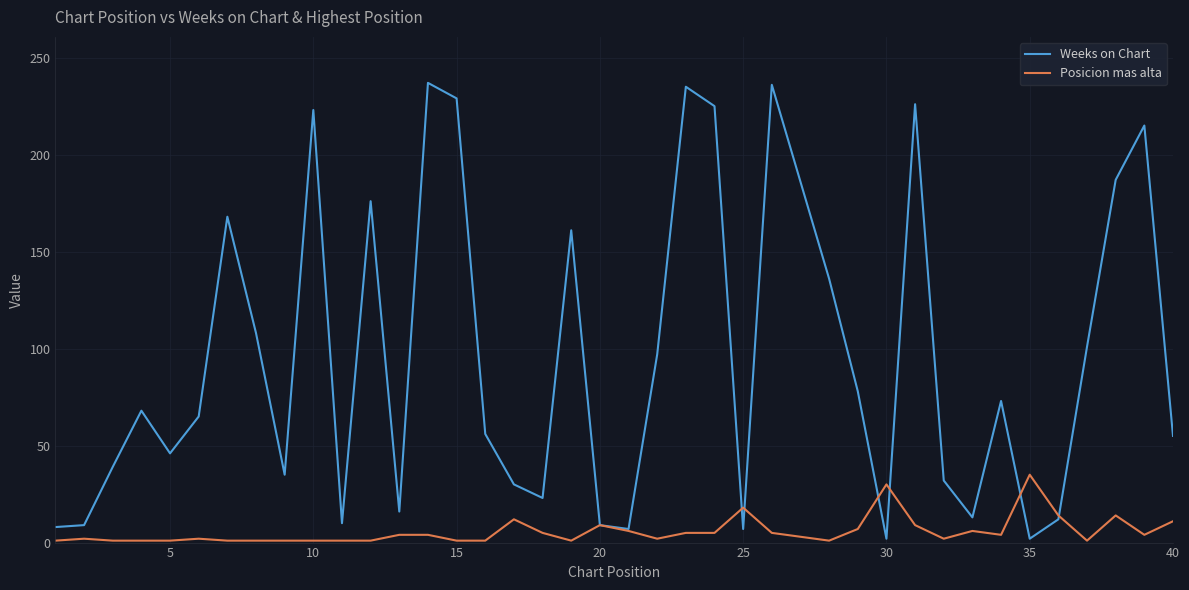

Which series has the largest total across all categories?

Weeks on Chart